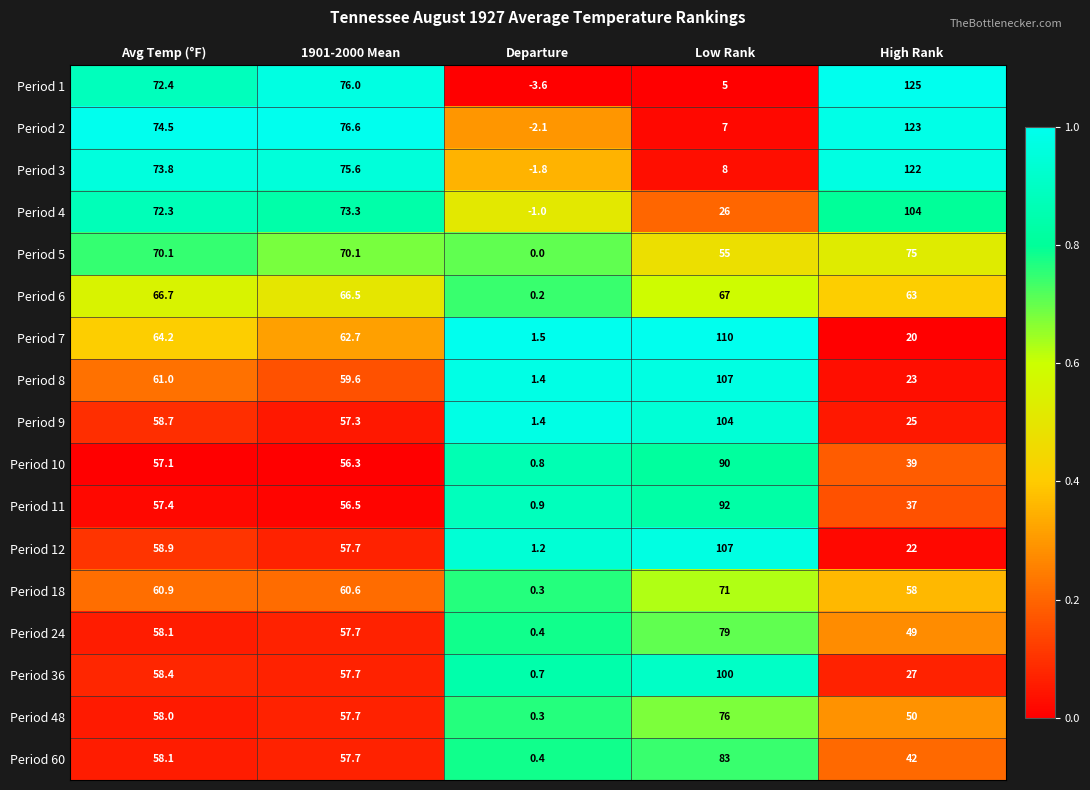

Is it true that Period 10 equals 16.9 at Avg Temp (°F)?

False